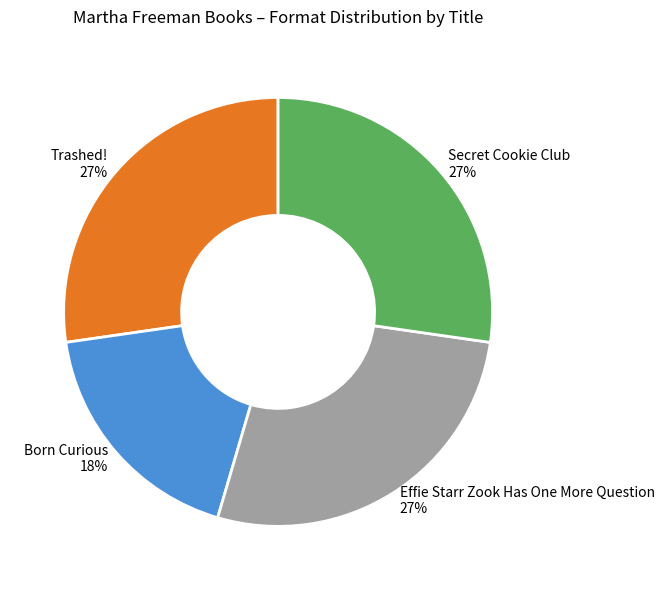

Is there a majority slice in this chart?

No